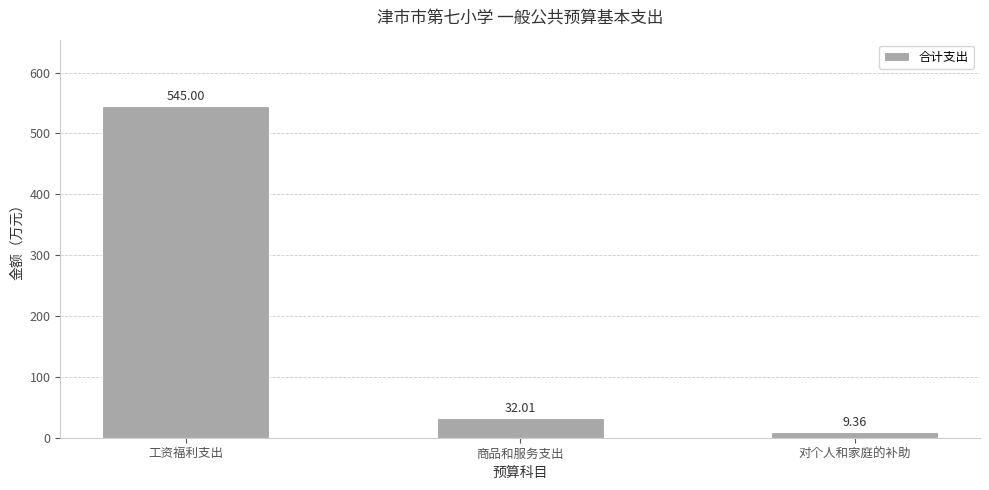

The value at 对个人和家庭的补助 is 9.4. True or false?

True